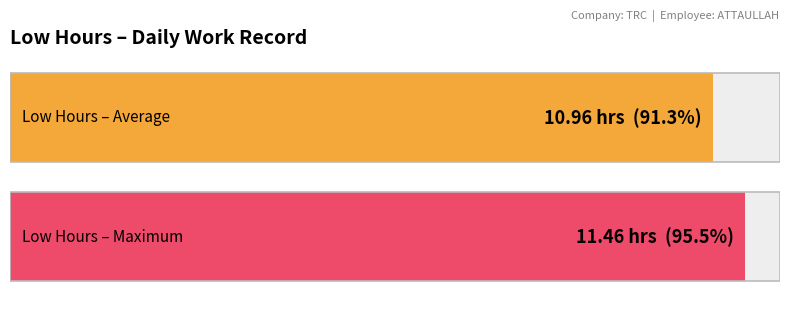

Are the bars grouped side by side (vs. stacked)?

Yes